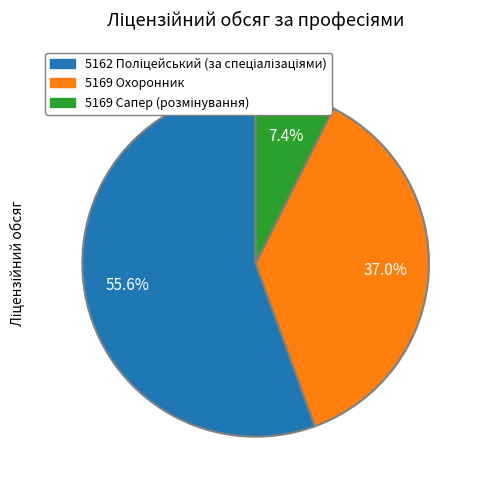

What percentage is NOT represented by 5169 Охоронник?

63.0%